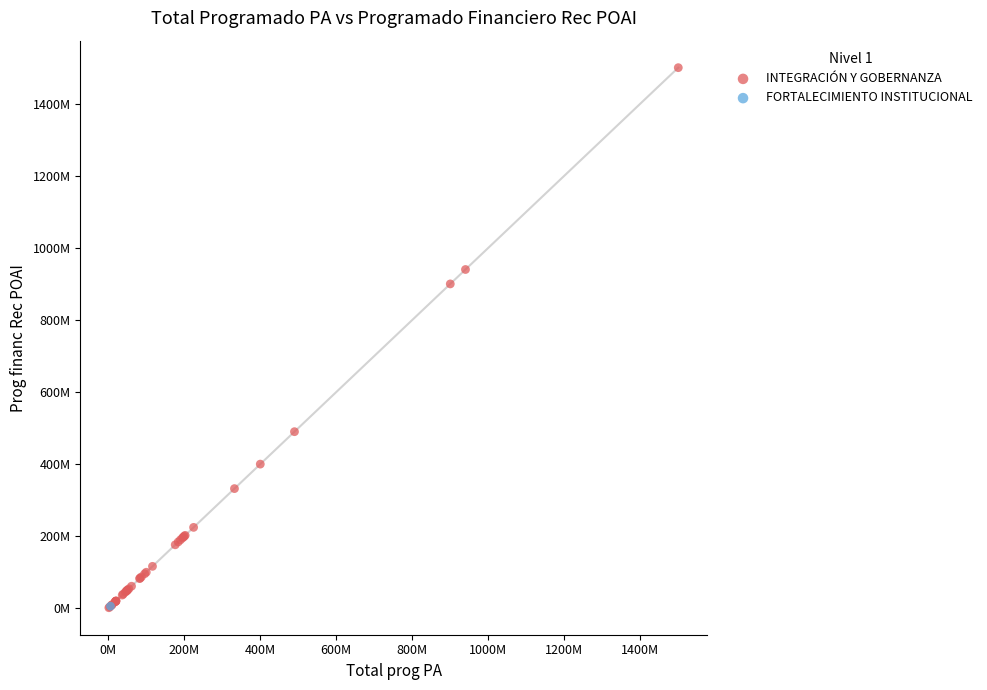

What are all the series names shown in the legend?

INTEGRACIÓN Y GOBERNANZA, FORTALECIMIENTO INSTITUCIONAL